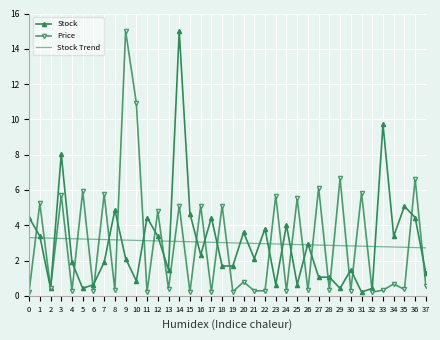

Which series changed the most between 5 and 15?

Price